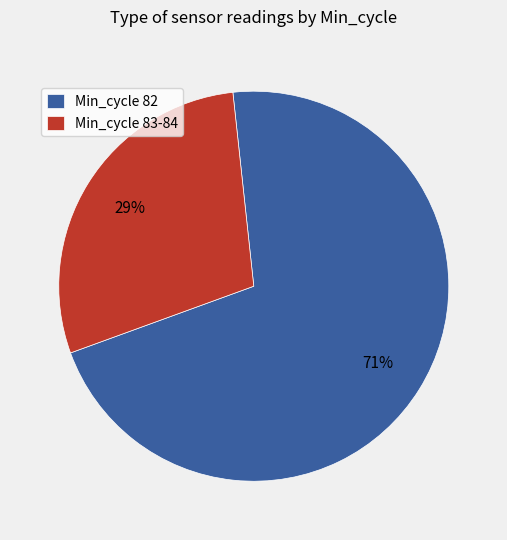

Is the sum of Min_cycle 82 and Min_cycle 83-84 greater than half?

Yes